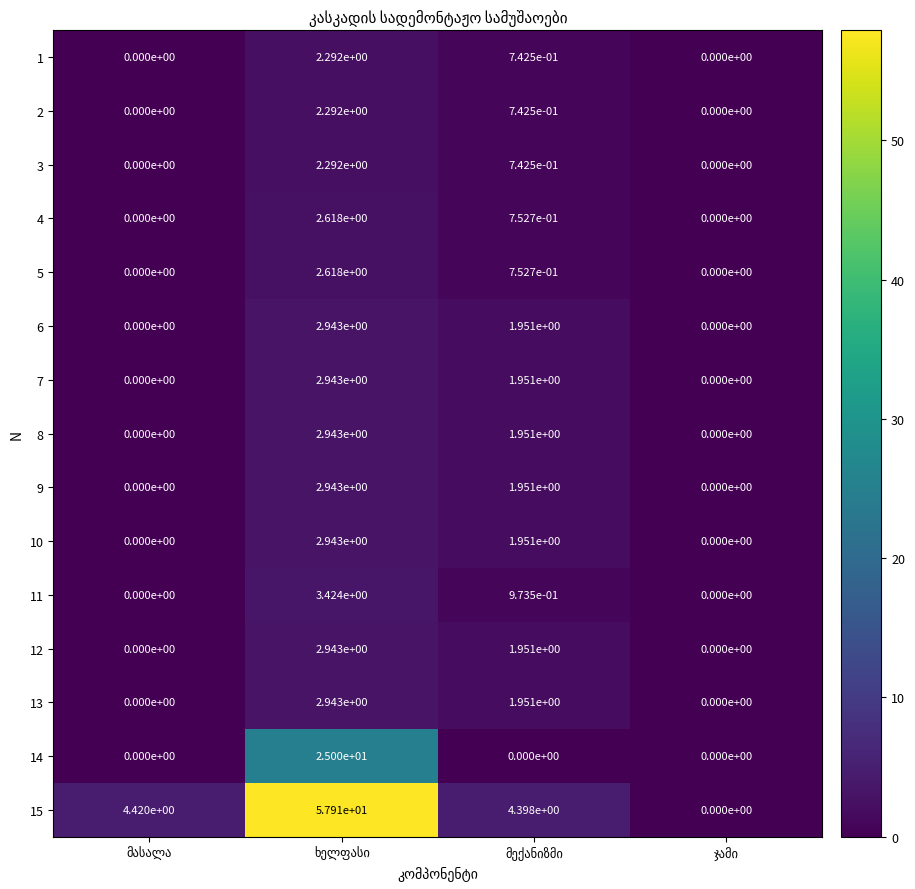

What is the sum of the 11 values at ხელფასი and მექანიზმი?

4.4